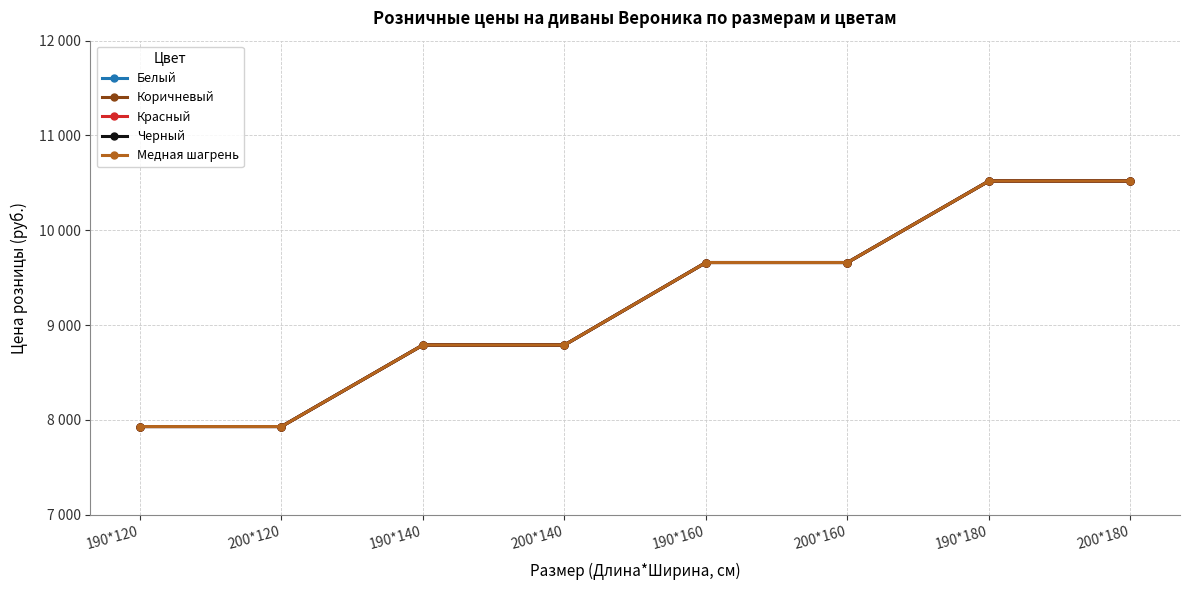

Is this an area chart (filled region under the line)?

No